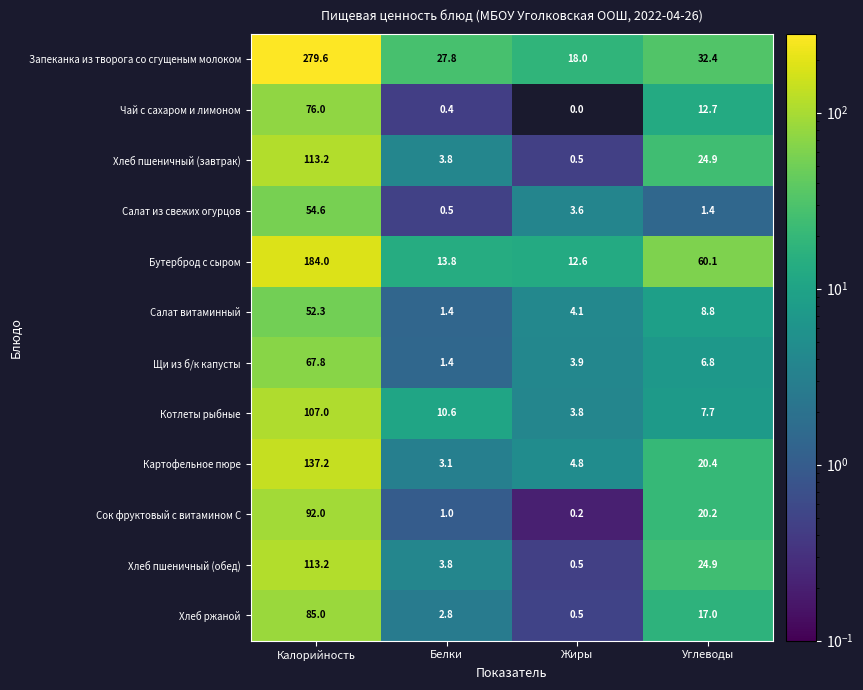

What is the average value of the Салат из свежих огурцов series?

15.0